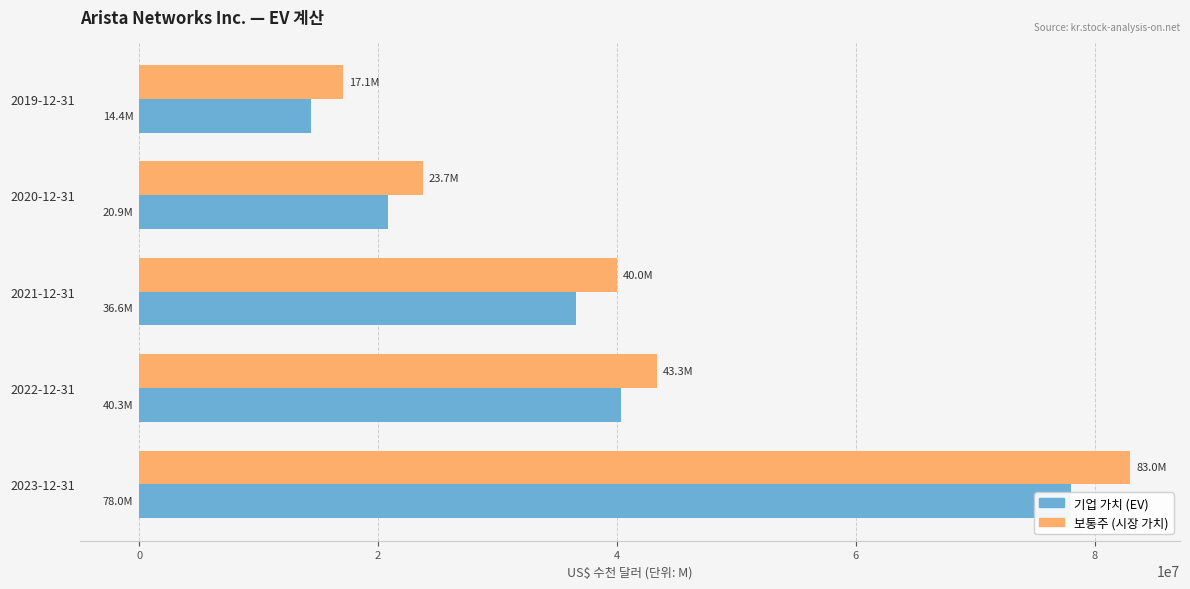

Count the number of categories in the chart.

5